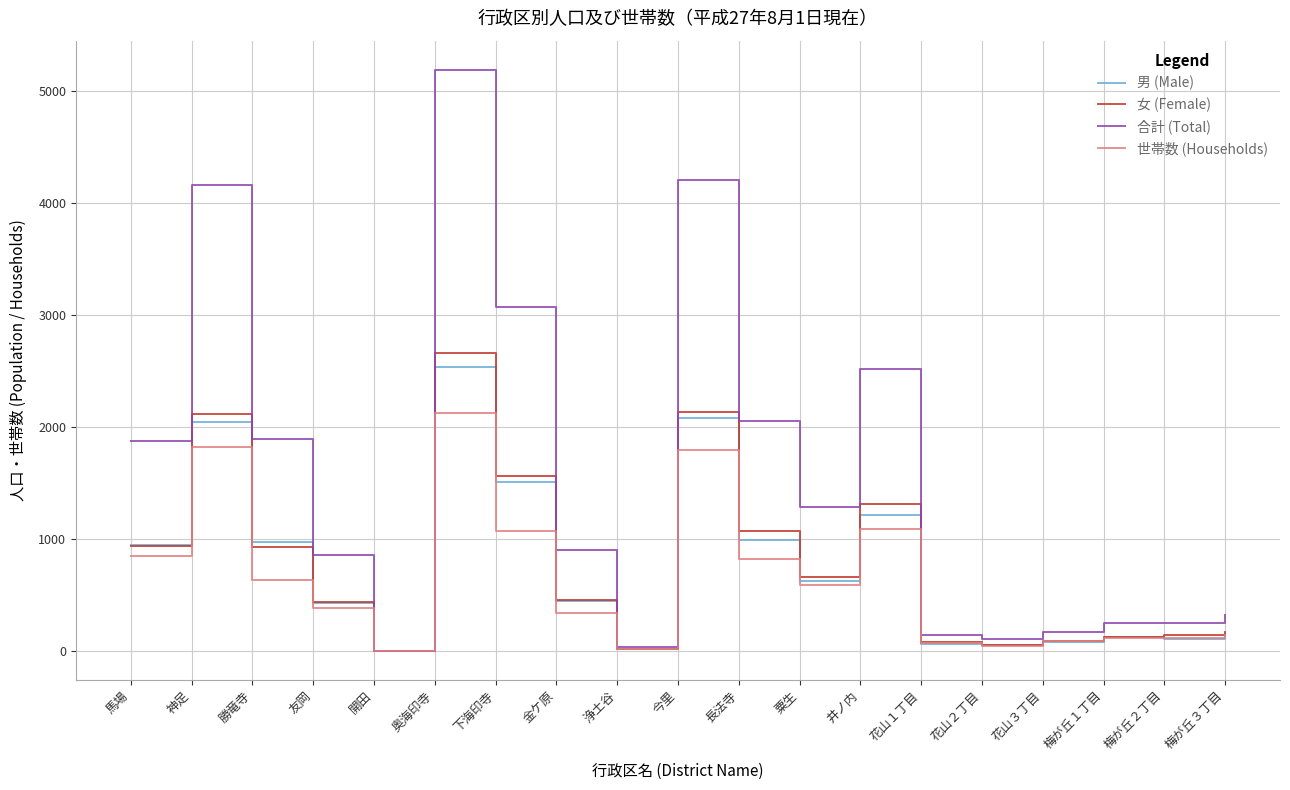

True or false: 男 (Male) has a value of -1140 at 開田.

False